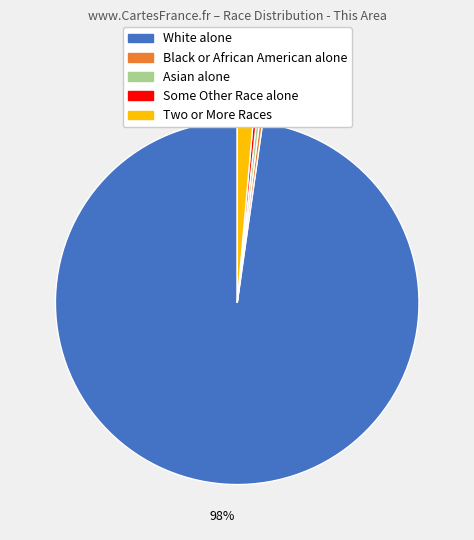

To the nearest percent, what is the average slice percentage?

20%